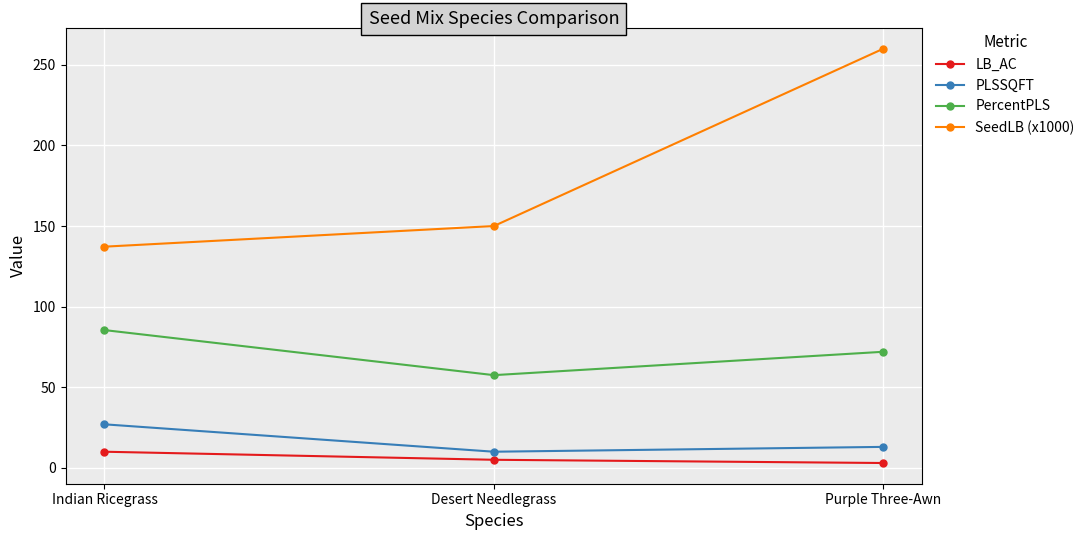

Which category has the highest value across all series?

Purple Three-Awn